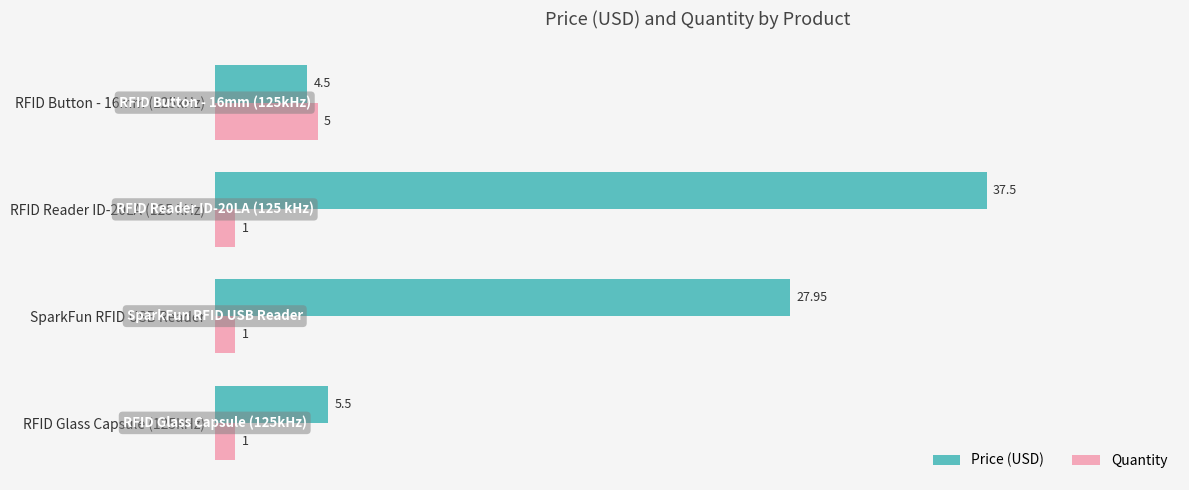

Between SparkFun RFID USB Reader and RFID Reader ID-20LA (125 kHz), which series saw the biggest shift?

Price (USD)